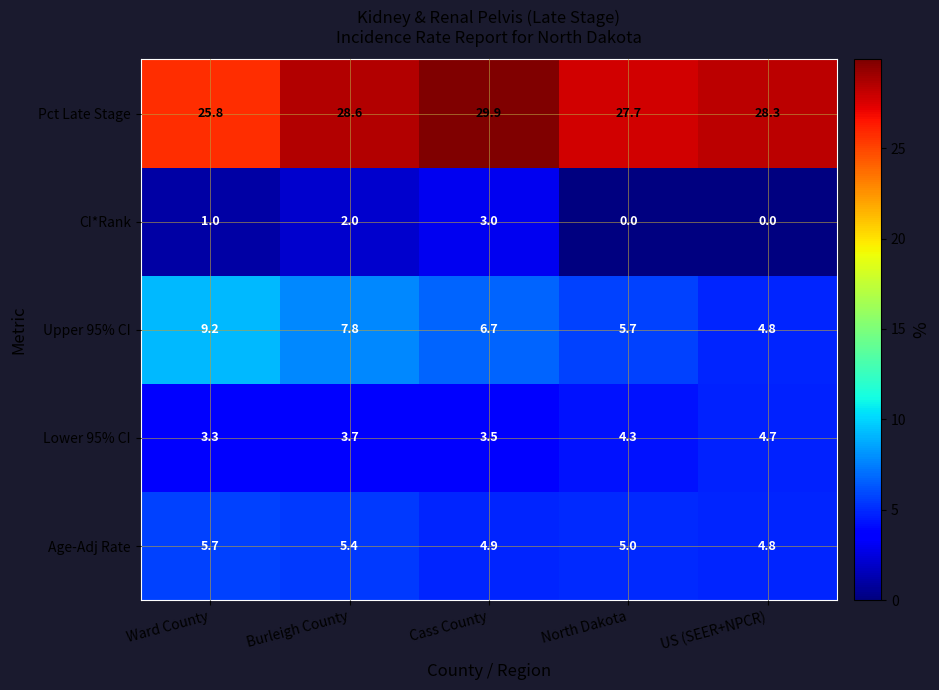

Between Ward County and Cass County, which series saw the biggest shift?

Pct Late Stage